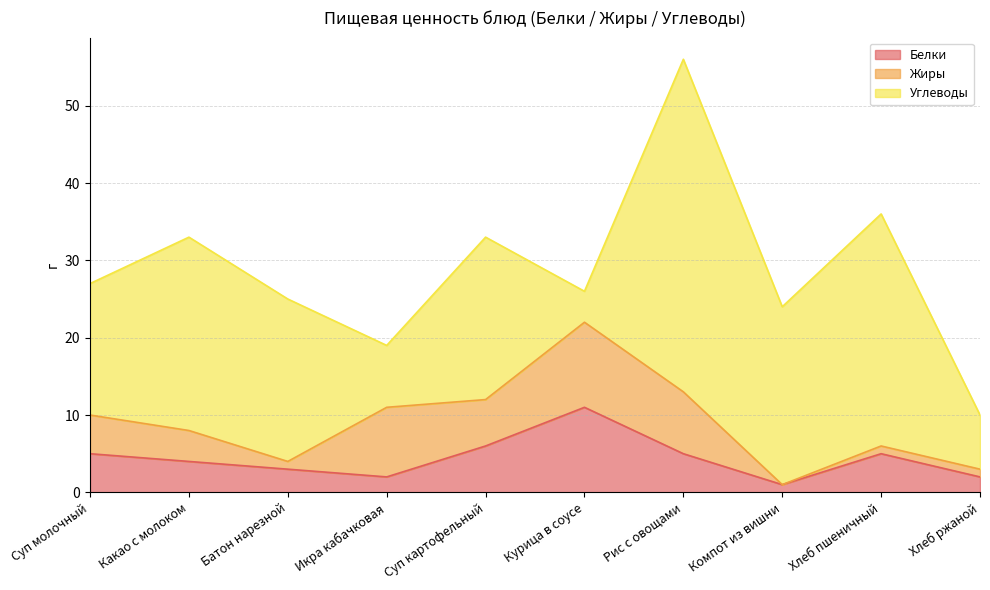

Where does the Белки series first go above 5?

Суп картофельный